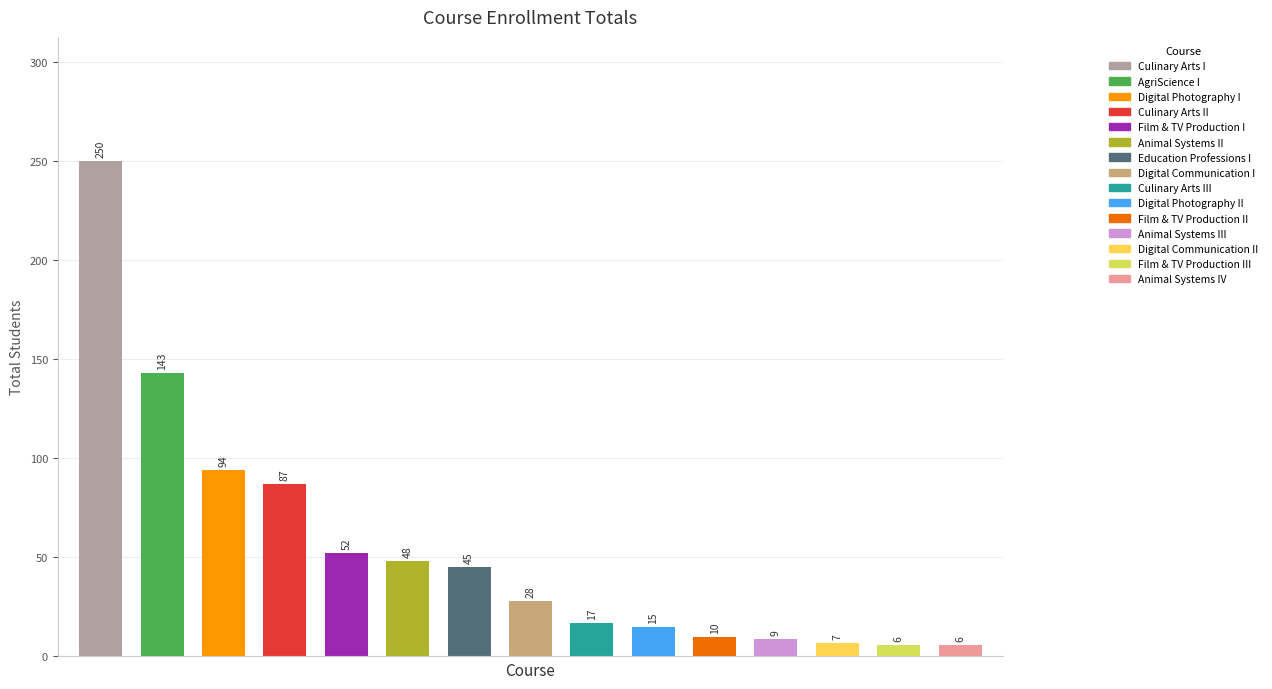

What is the value of the 4th bar from the left?

87